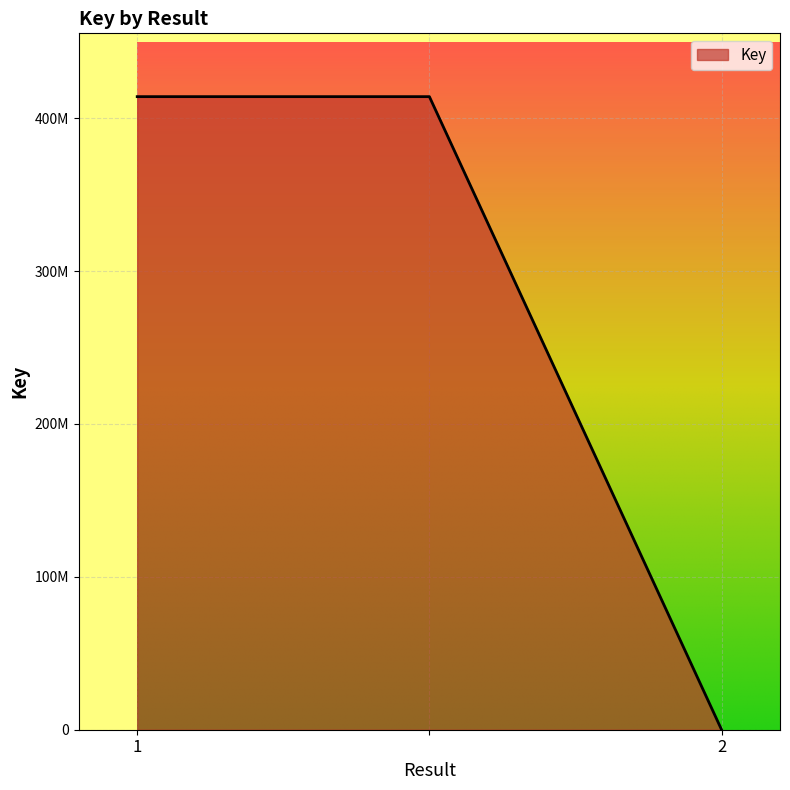

Is this an area chart (filled region under the line)?

Yes